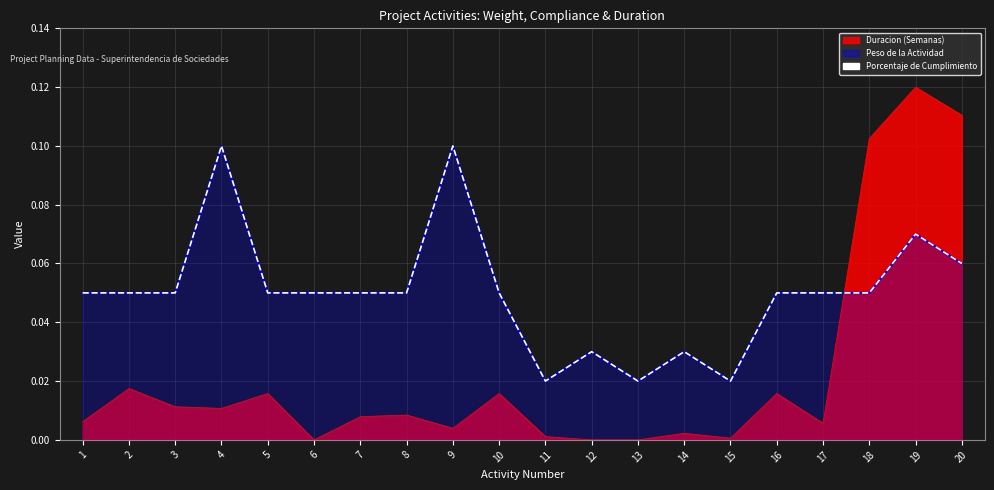

Reading left to right, transcribe all the data shown in this chart.

0.1	0.1	0.1	0.1	0.1	0.1	0.1	0.1	0.1	0.1	0.0	0.0	0.0	0.0	0.0	0.1	0.1	0.1	0.1	0.1